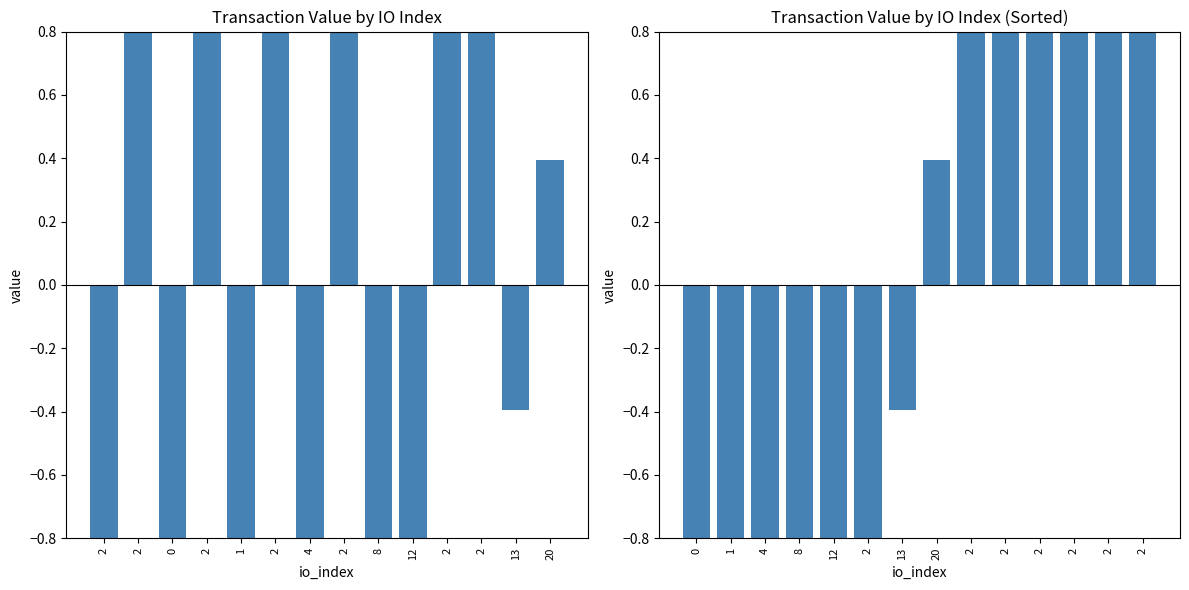

What is the difference between the maximum and minimum values in the value (normalized) series?

2.0